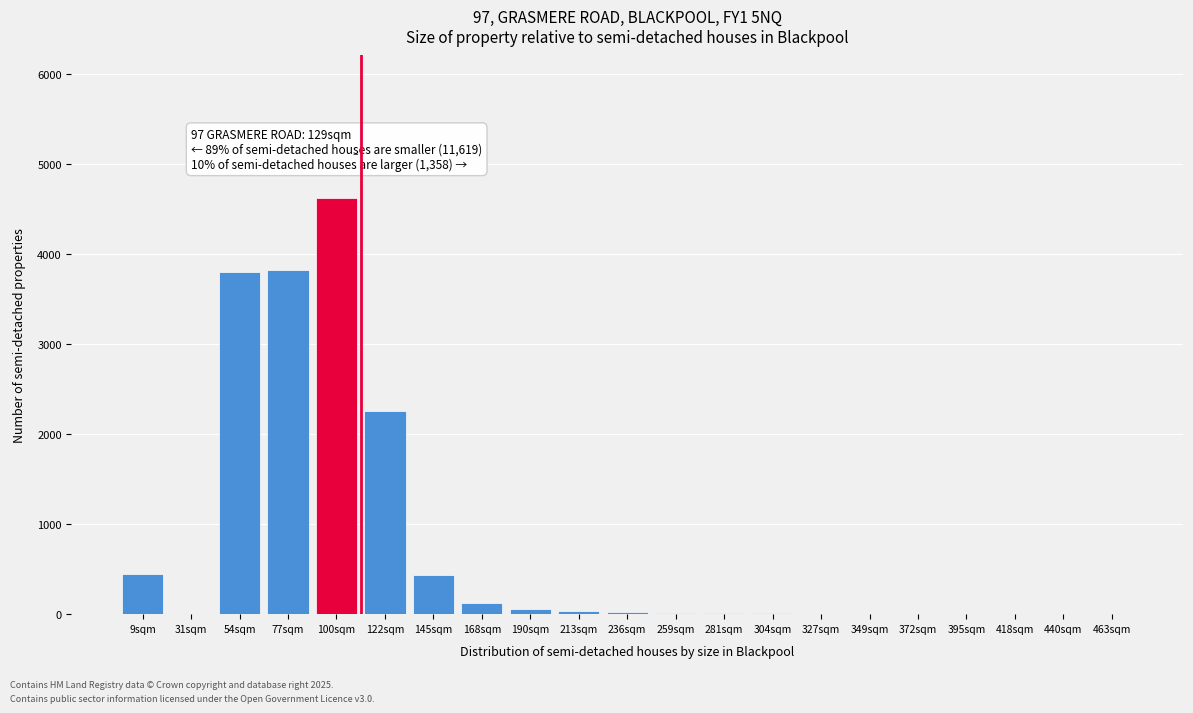

What is the greatest value displayed?

4620